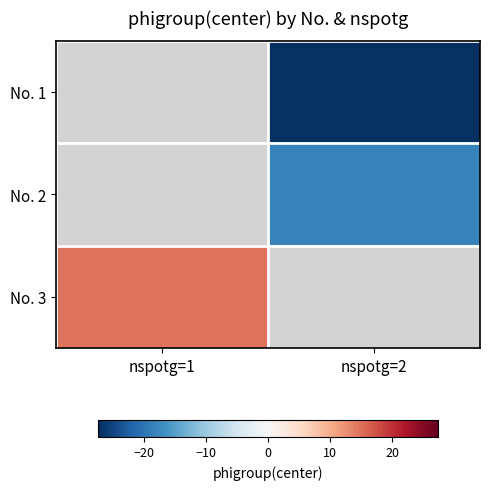

List the labels in order of No. 1 value, largest first.

nspotg=1, nspotg=2